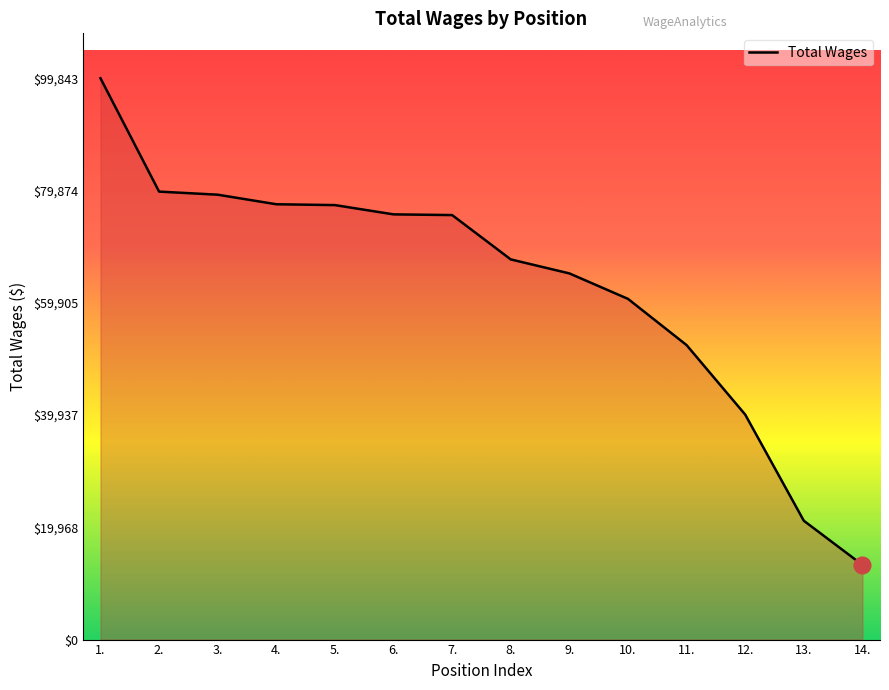

Is it true that the value at 1. is 99843?

True